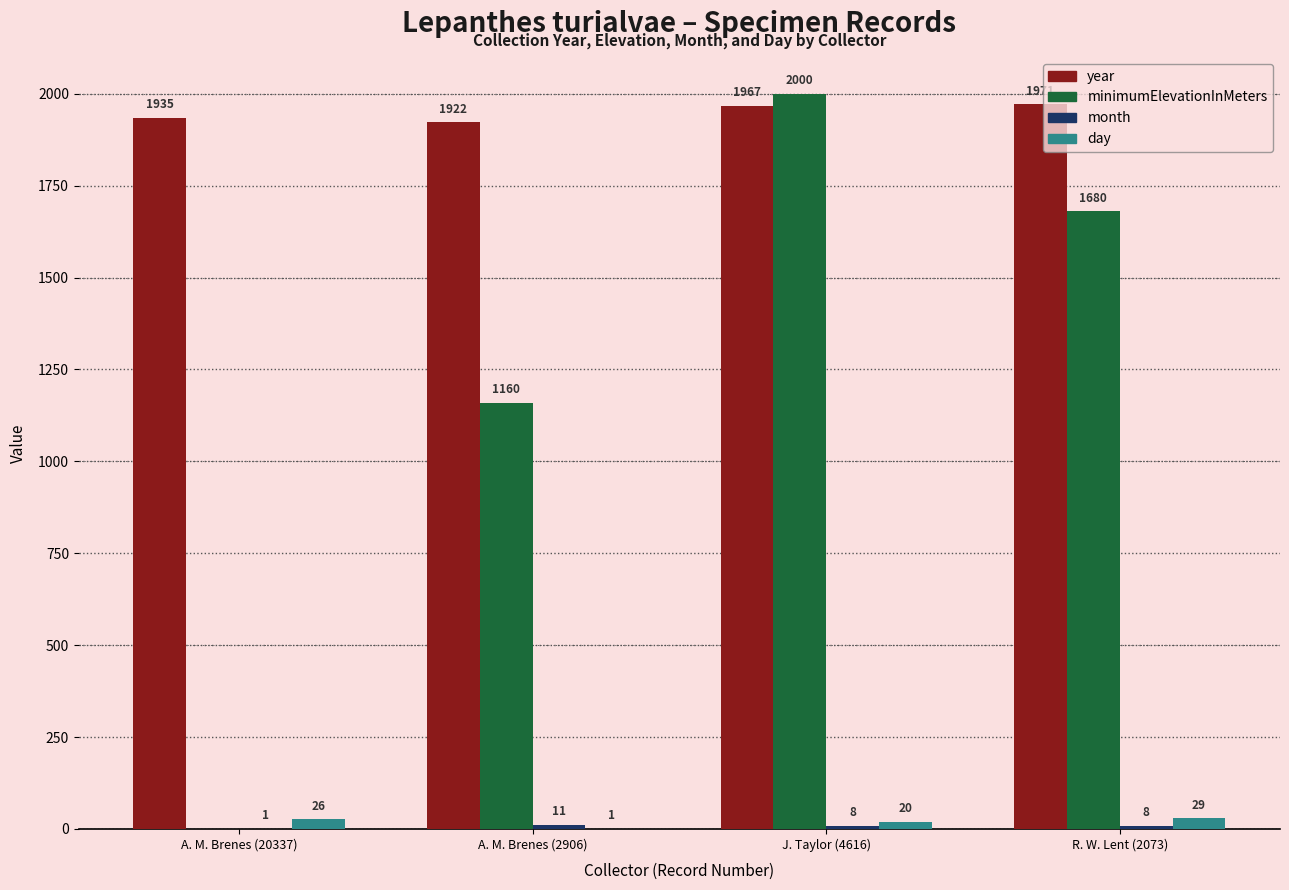

Which series has the largest total across all categories?

year